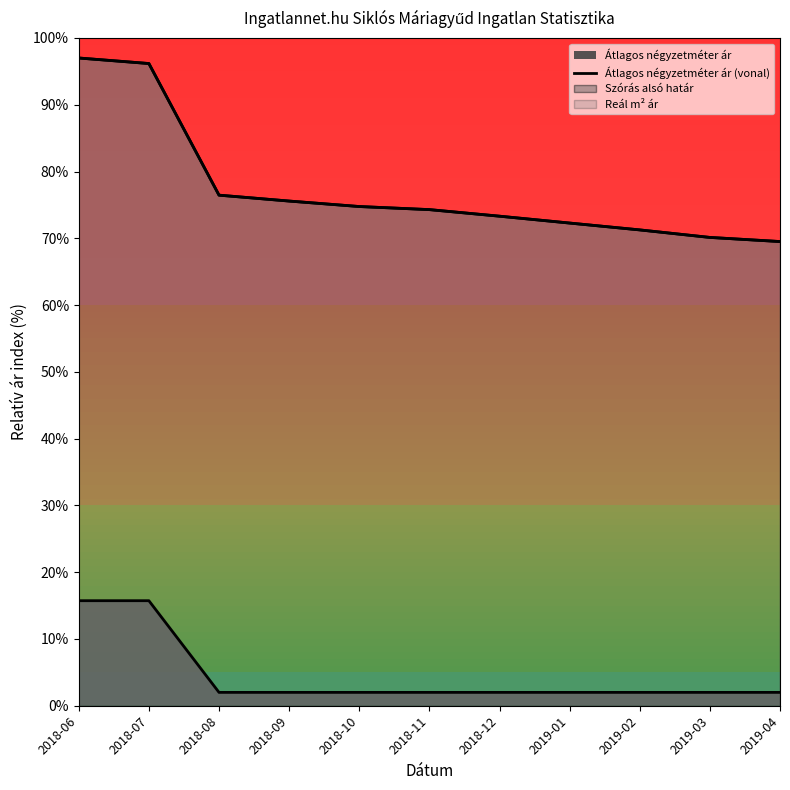

What is the average value?

4.5